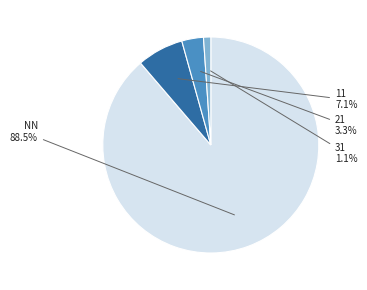

To the nearest percent, what is the combined percentage of 11 and NN?

96%